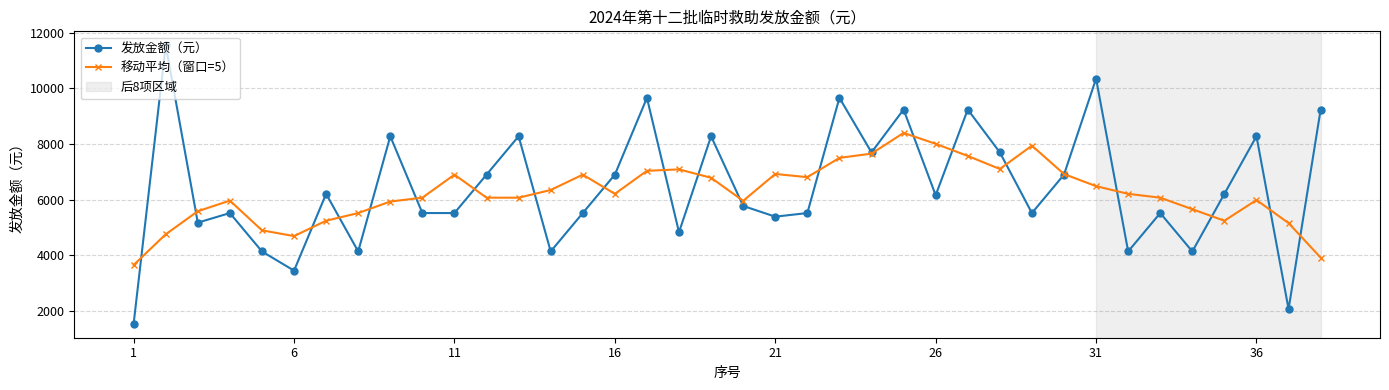

Rank the series by their maximum value, from lowest to highest.

移动平均（窗口=5）, 发放金额（元）